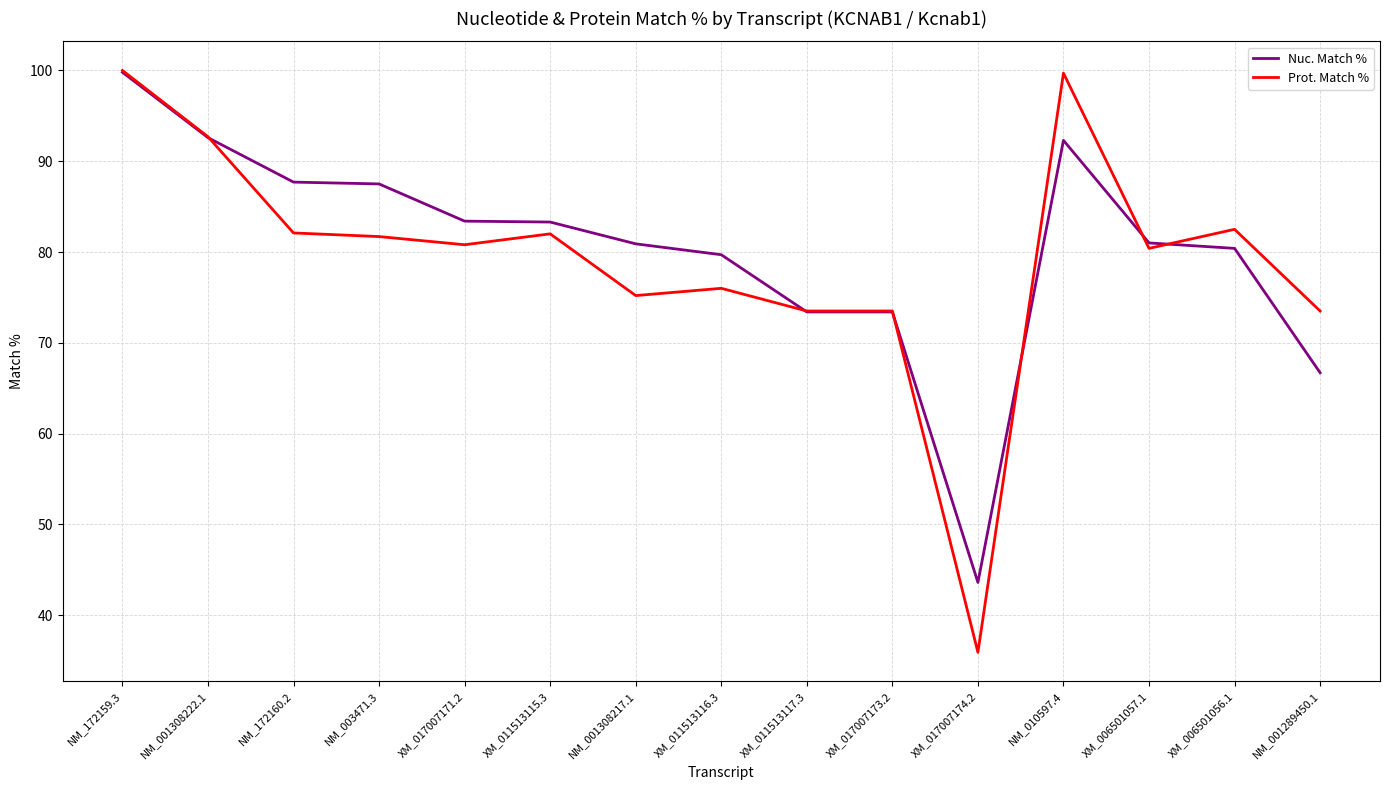

Which series ends up on top after the final intersection of Nuc. Match % and Prot. Match %?

Prot. Match %